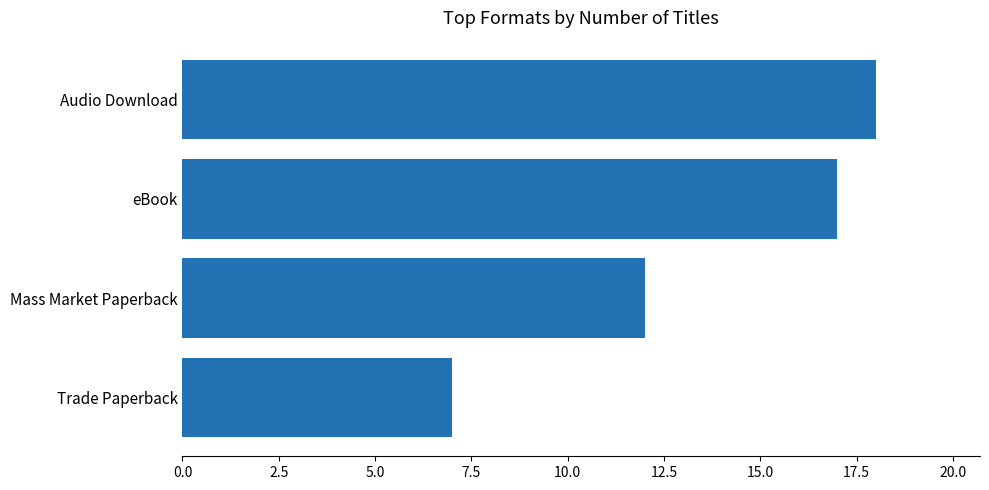

List the labels in order of value, largest first.

Audio Download, eBook, Mass Market Paperback, Trade Paperback